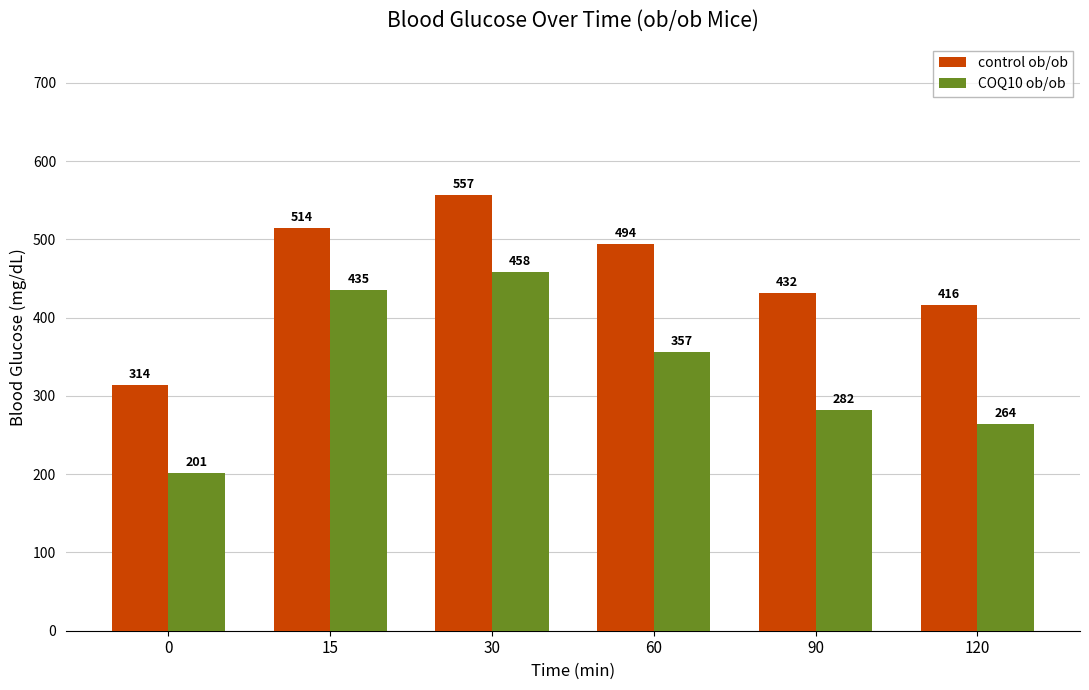

Where does the COQ10 ob/ob series first go above 356?

15